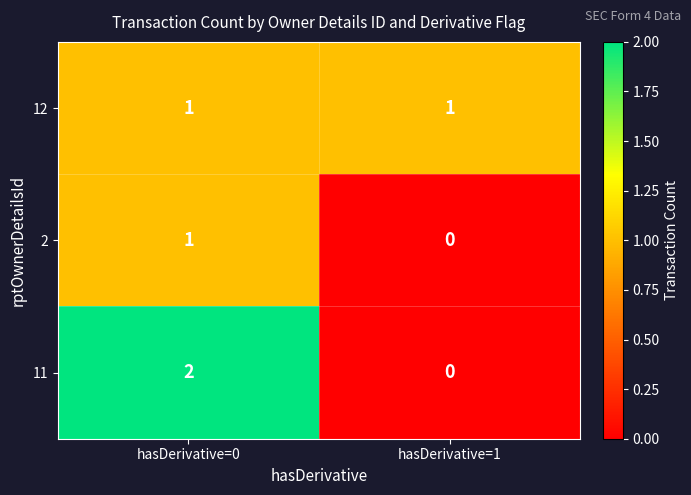

The 11 series shows 1 at hasDerivative=1. True or false?

False